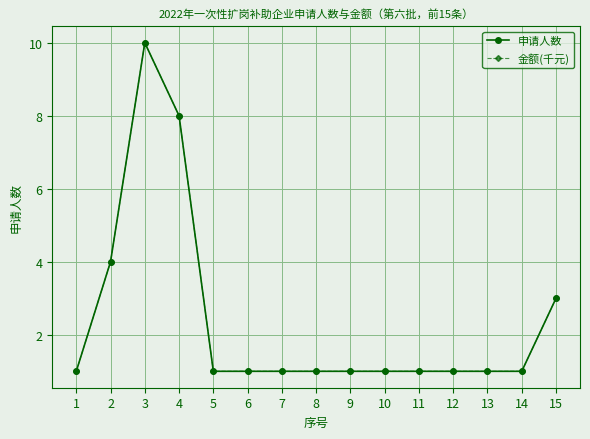

Between 3 and 11, which series saw the biggest shift?

申请人数